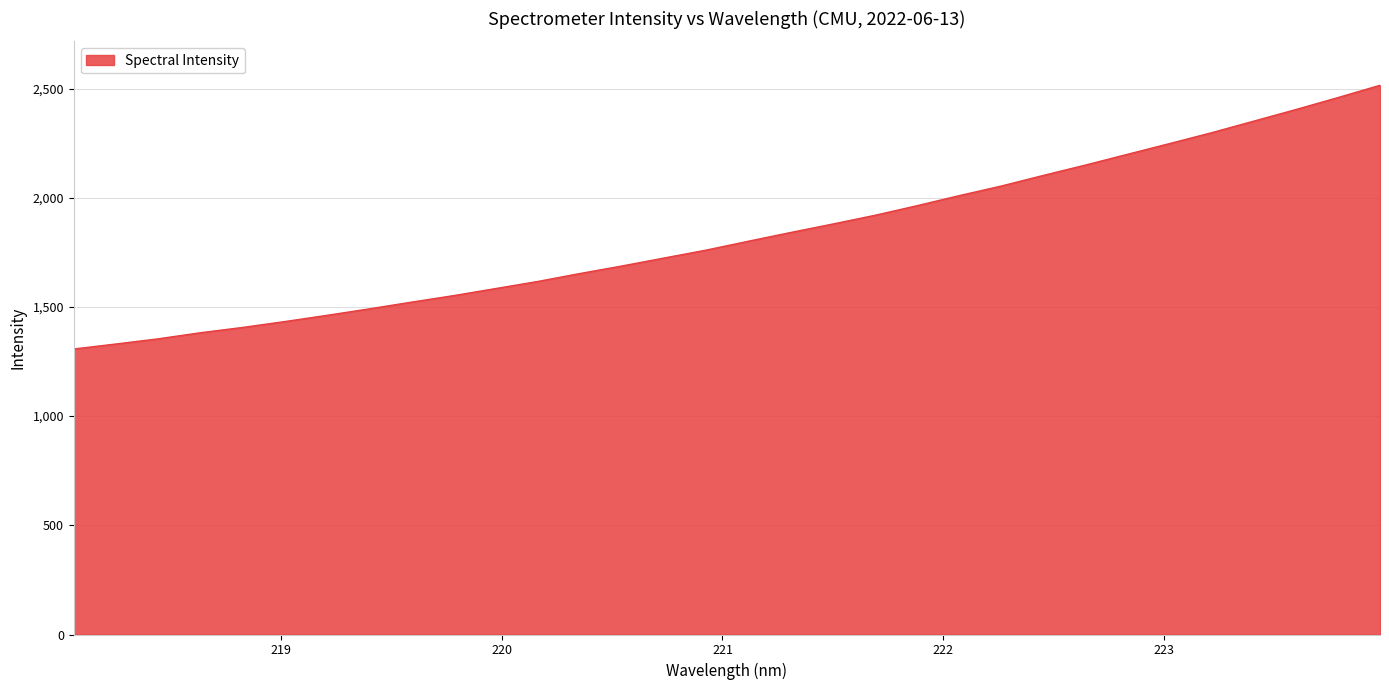

How many lines are shown in the chart?

1